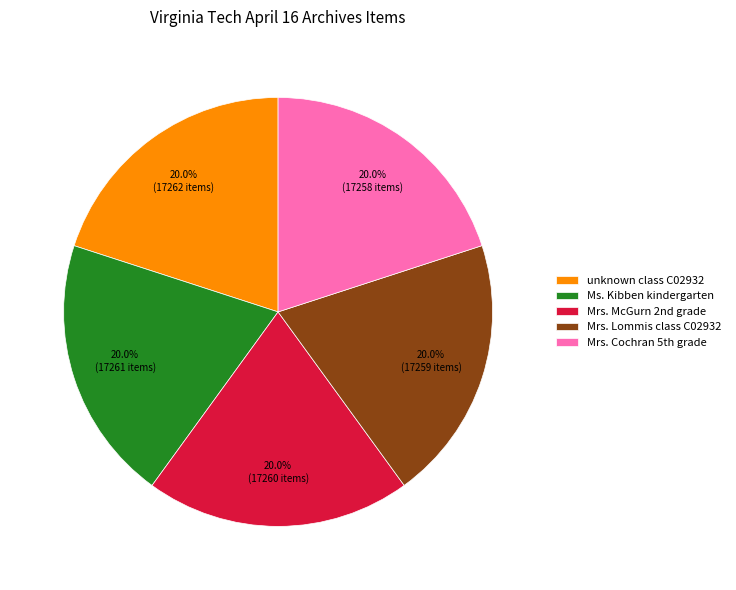

Is there any slice that represents more than half of the pie?

No